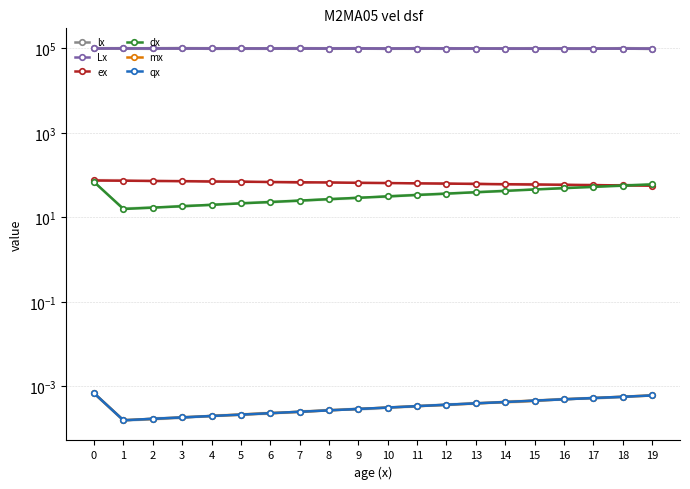

True or false: ex and Lx intersect in this chart.

False